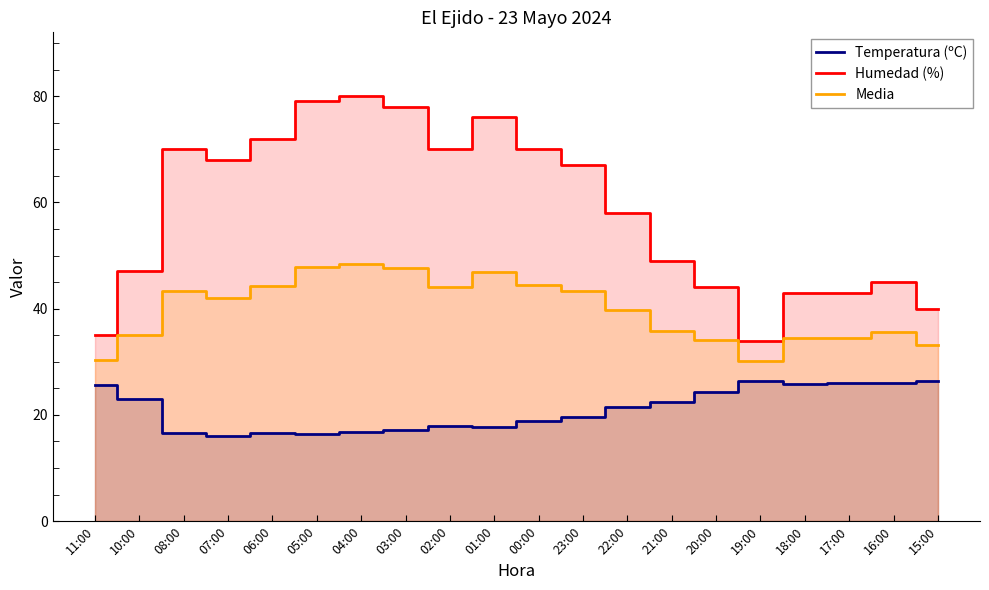

Reading right to left, list all the values displayed in this chart.

Temperatura (ºC): 26.3	26.1	26.1	25.9	26.4	24.3	22.5	21.5	19.7	18.9	17.8	18.0	17.2	16.7	16.5	16.6	16.1	16.6	23.0	25.7
Humedad (%): 40.0	45.0	43.0	43.0	34.0	44.0	49.0	58.0	67.0	70.0	76.0	70.0	78.0	80.0	79.0	72.0	68.0	70.0	47.0	35.0
Media: 33.1	35.5	34.5	34.5	30.2	34.1	35.8	39.8	43.4	44.5	46.9	44.0	47.6	48.4	47.8	44.3	42.0	43.3	35.0	30.4